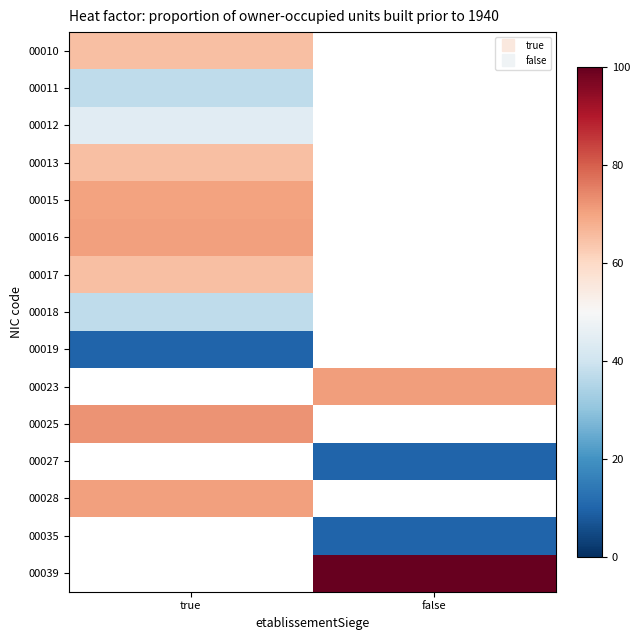

At how many categories does at least one series exceed 53?

2